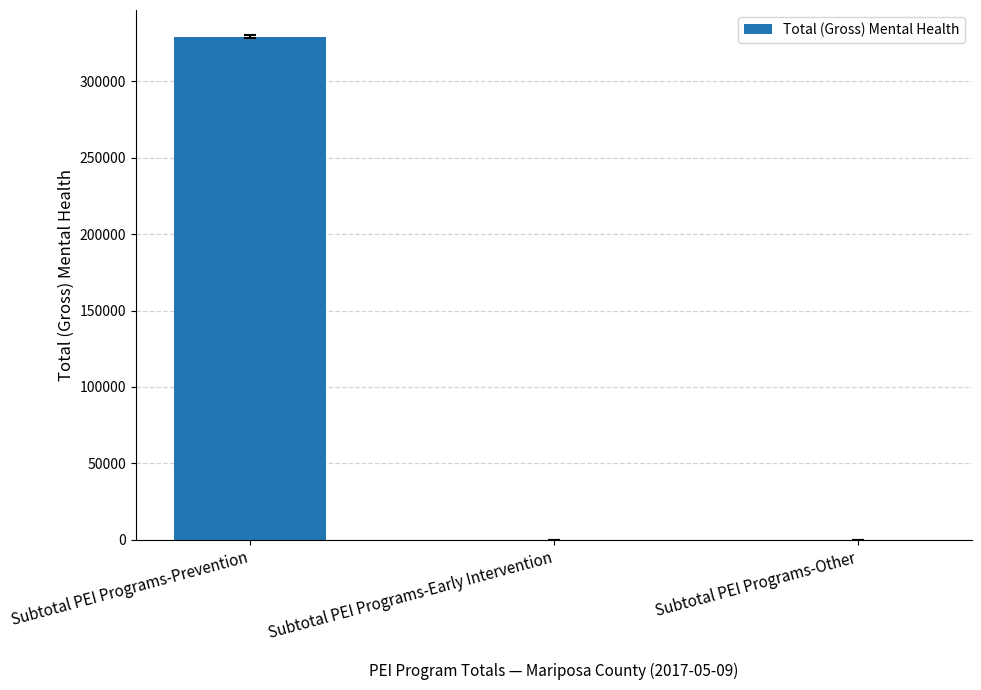

At which category does the chart reach its peak across all series?

Subtotal PEI Programs-Prevention